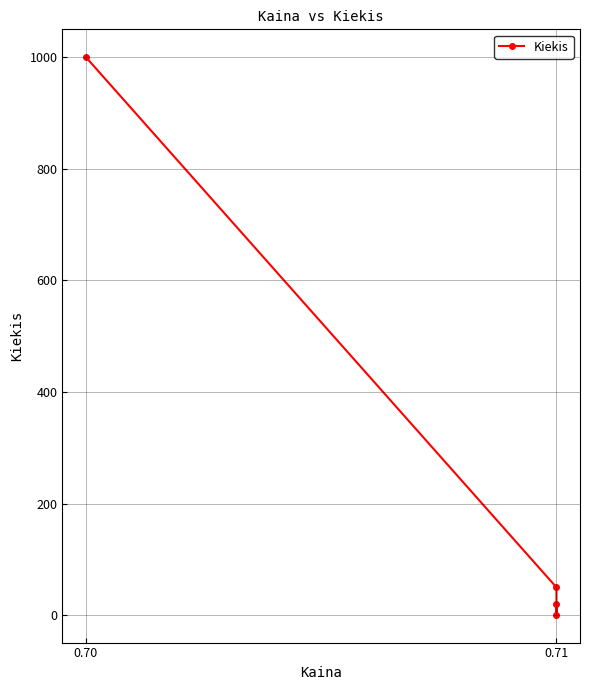

True or false: the data has more than 2 interior local peaks.

False